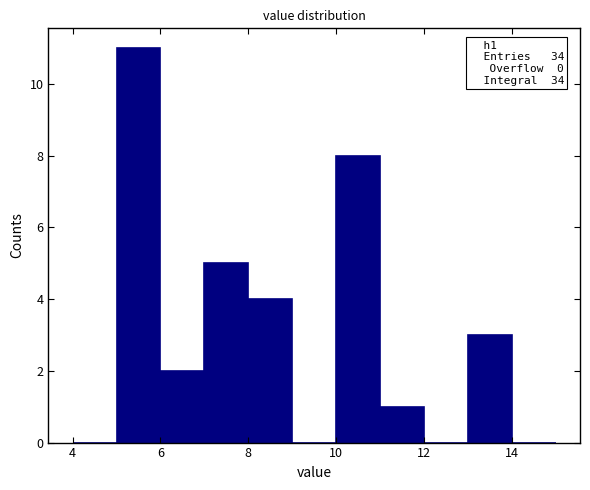

Over which range of the x-axis is the bar tallest?

5 to 6